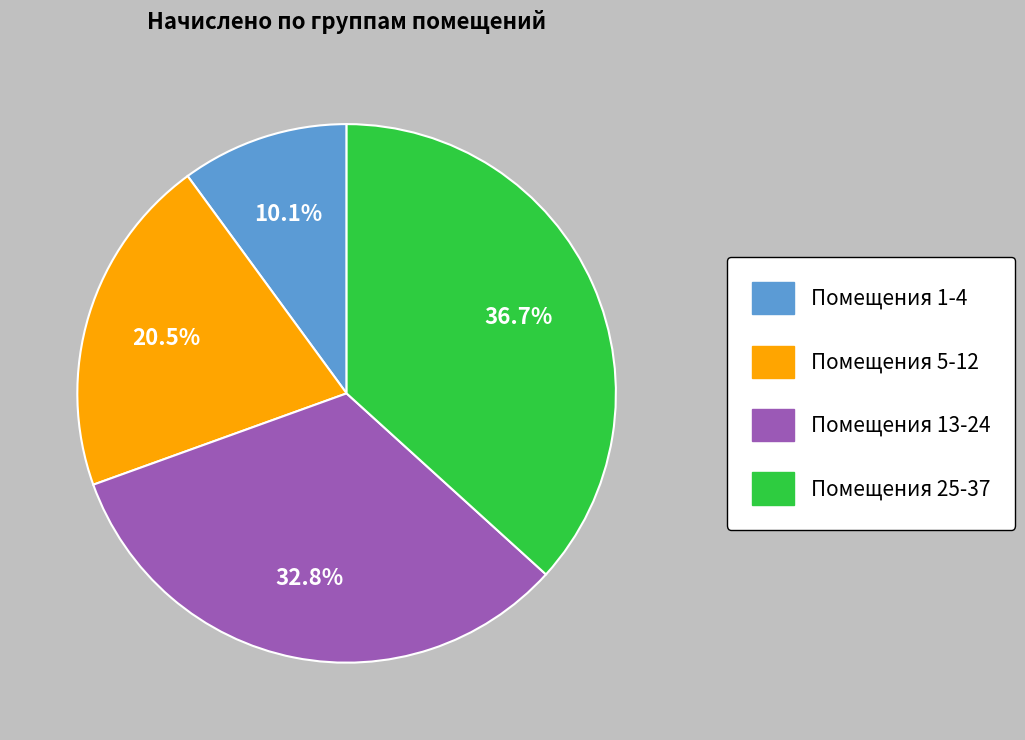

Does any single category account for the majority?

No